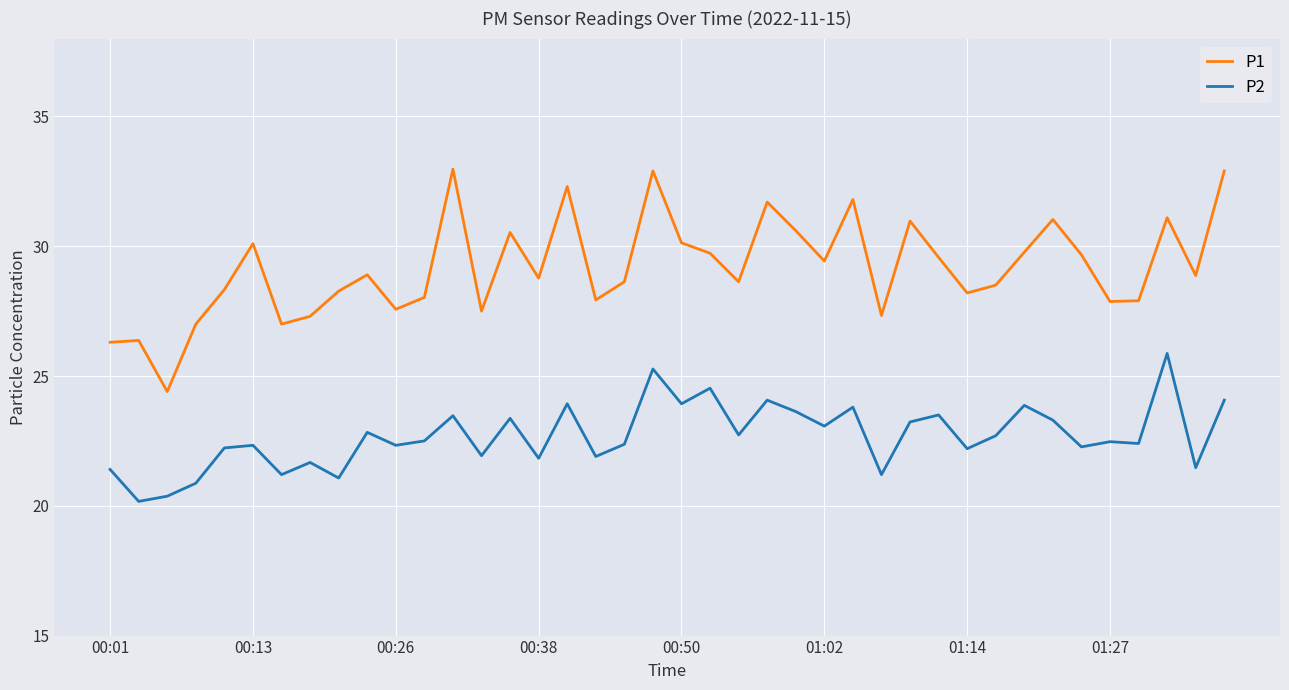

List the series in order of their overall mean, lowest first.

P2, P1